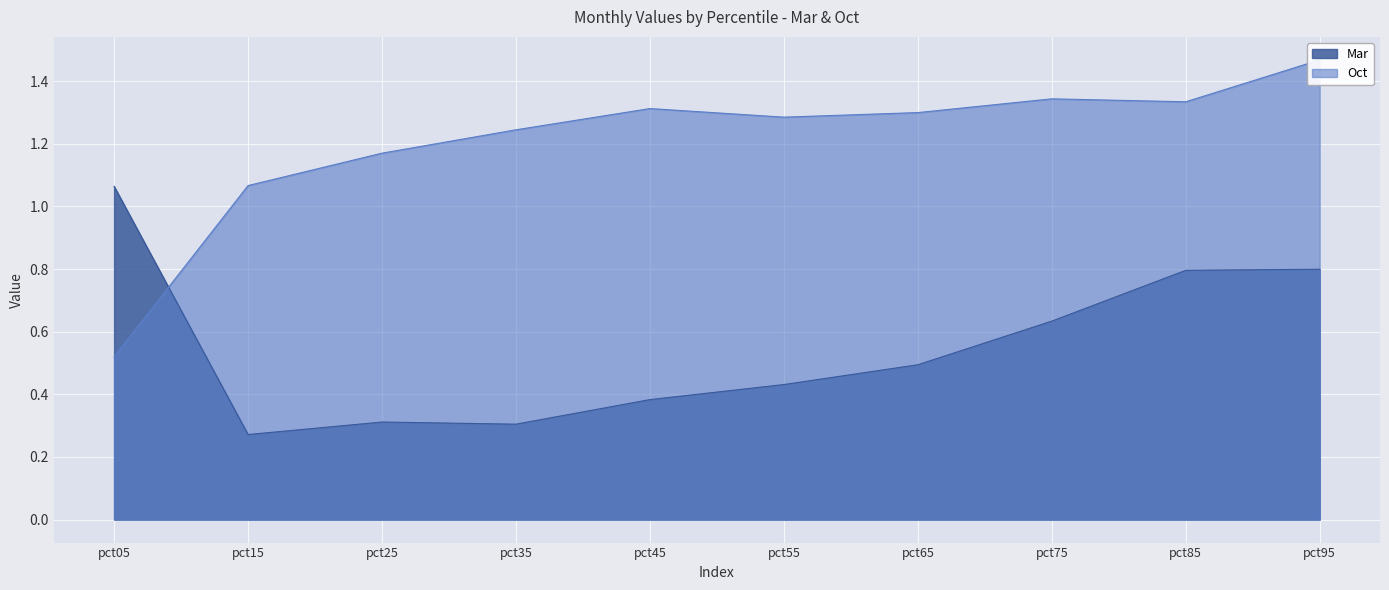

What is the difference between the Mar values at pct65 and pct55?

0.1